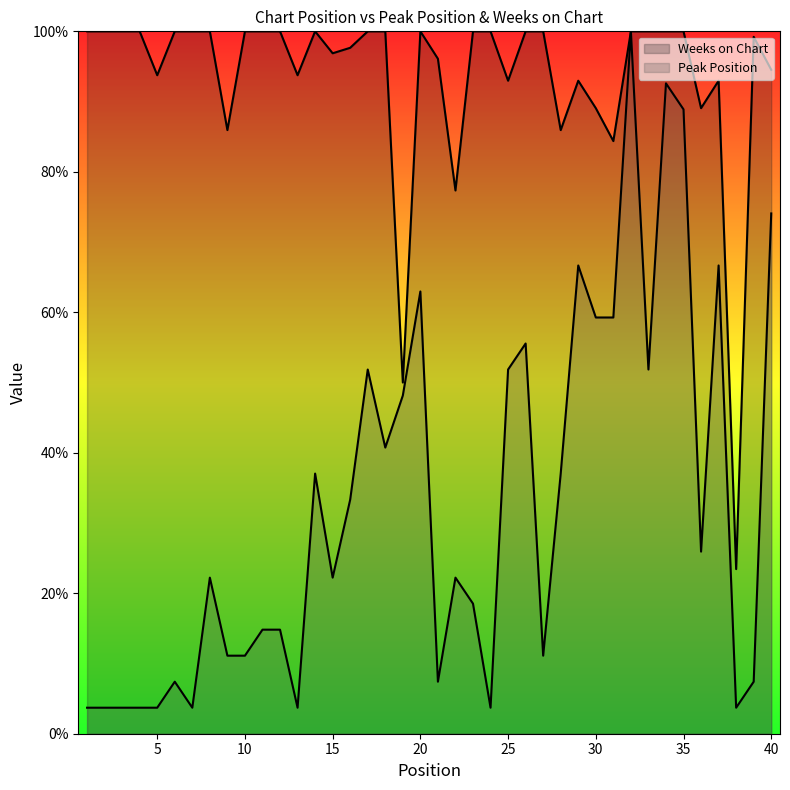

How many lines are shown in the chart?

2